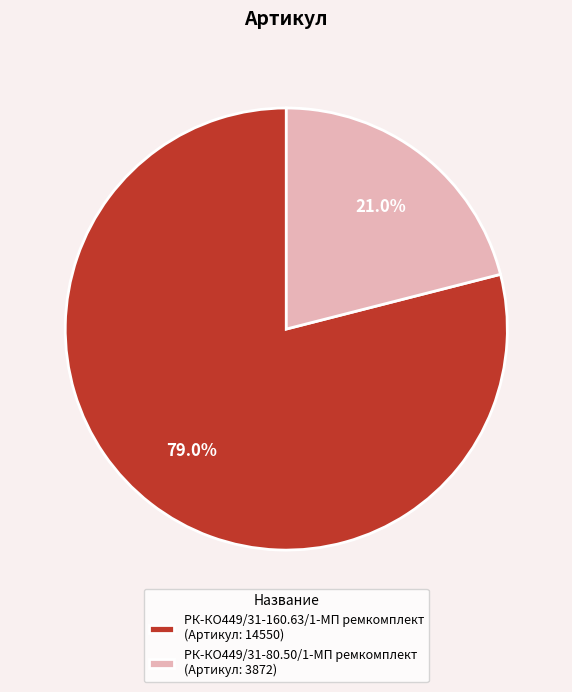

The РК-КО449/31-80.50/1-МП ремкомплект slice represents 21% of the pie. True or false?

True